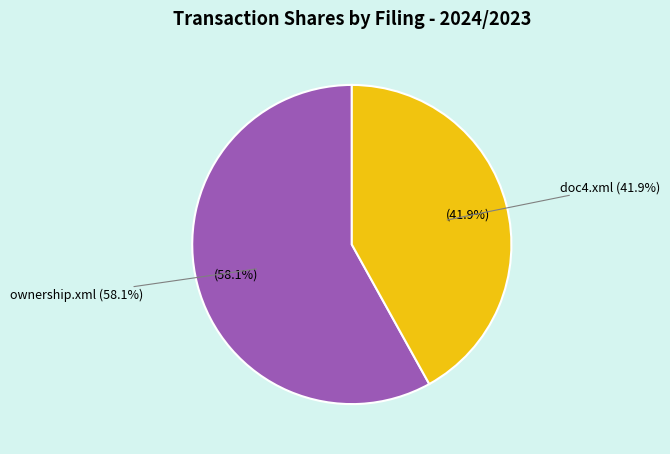

How many slices are in this pie chart?

2